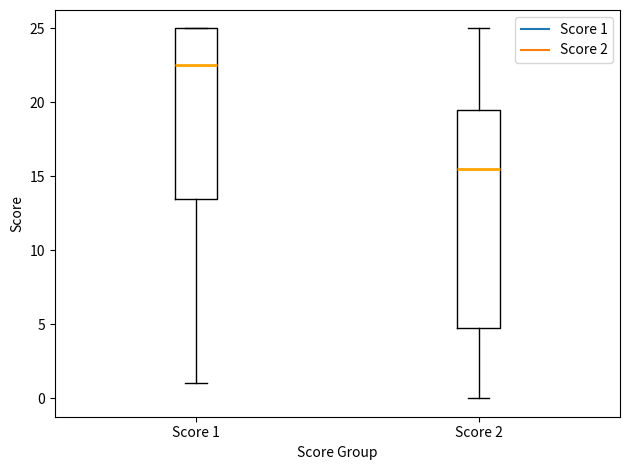

Reading left to right, transcribe this box plot: for each box, give where its median line is, the range the box spans, and where its two whiskers end, as read against the y-axis. The values are not printed on the chart, so give them approximately, as read against the axis.

Score 1: median 22.5, box 13.5 to 25.0, whiskers 1.0 to 25.0
Score 2: median 15.5, box 5.0 to 19.5, whiskers 0.0 to 25.0